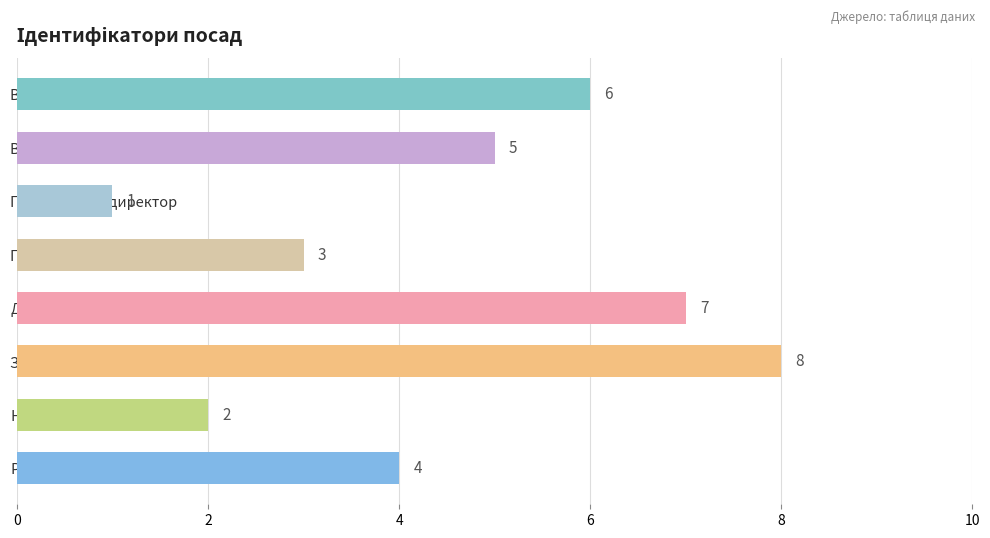

Count the values in the range 3 to 7.

5